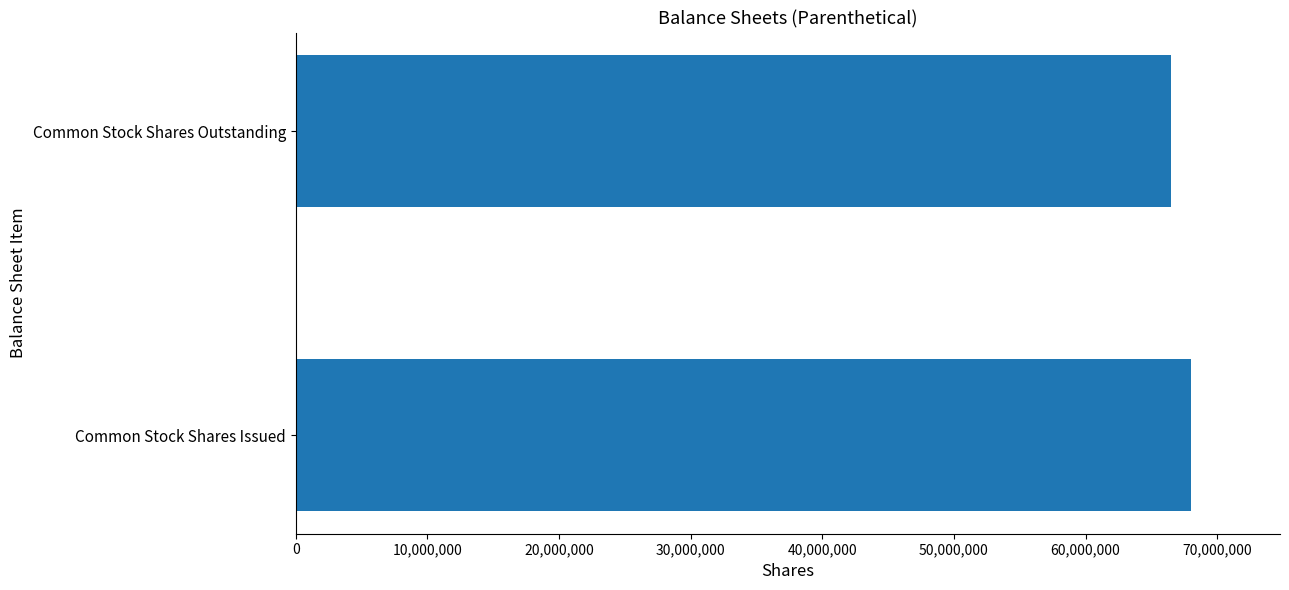

Read the value at Common Stock Shares Issued, to the nearest 100.

67975700